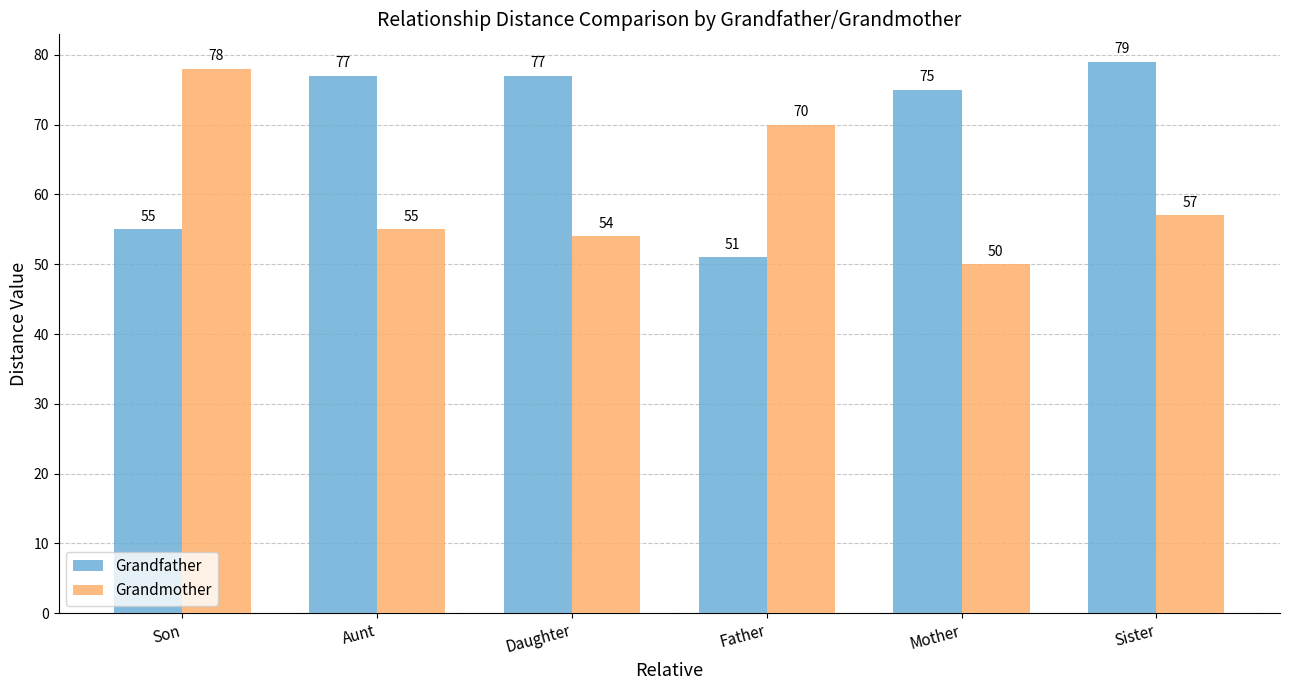

At which category is the sum across all series the highest?

Sister